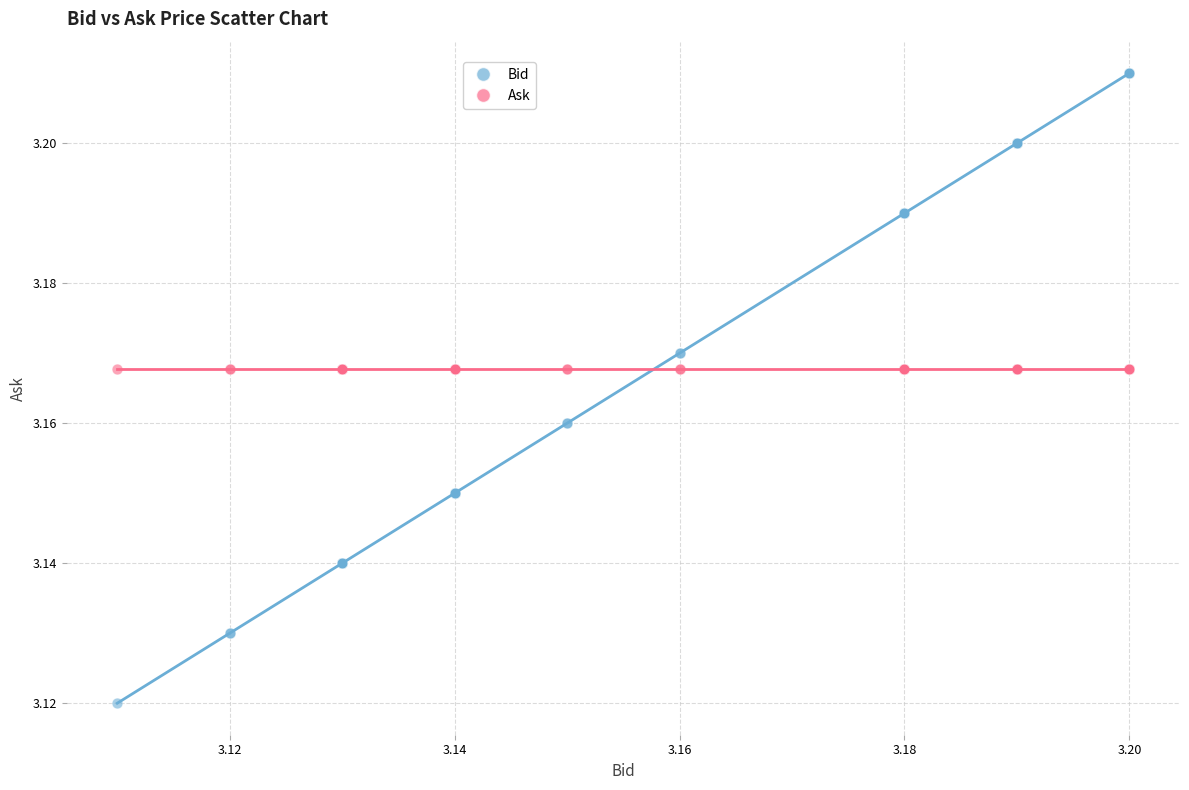

Which series reaches the maximum Y coordinate?

Bid